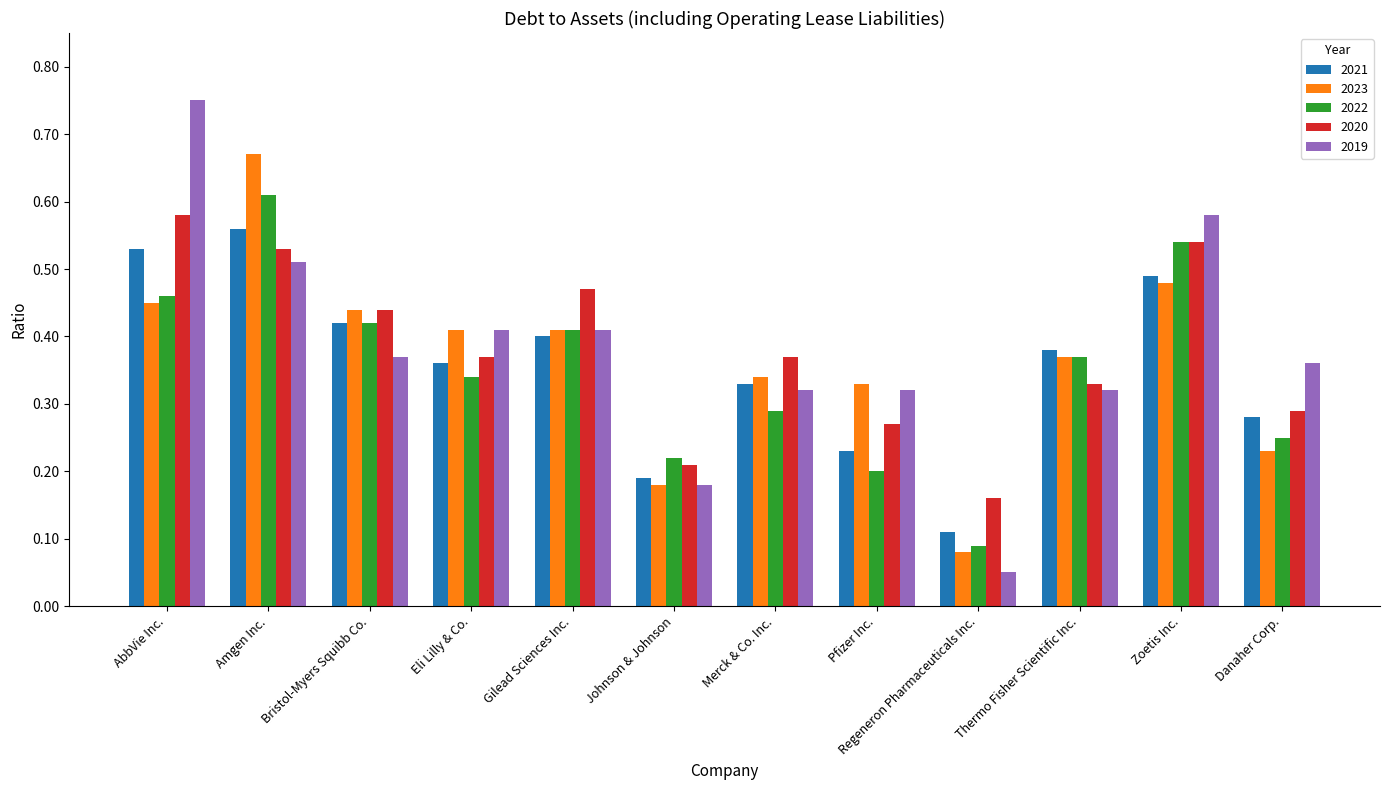

Is it true that 2022 equals 0.2 at Pfizer Inc.?

True